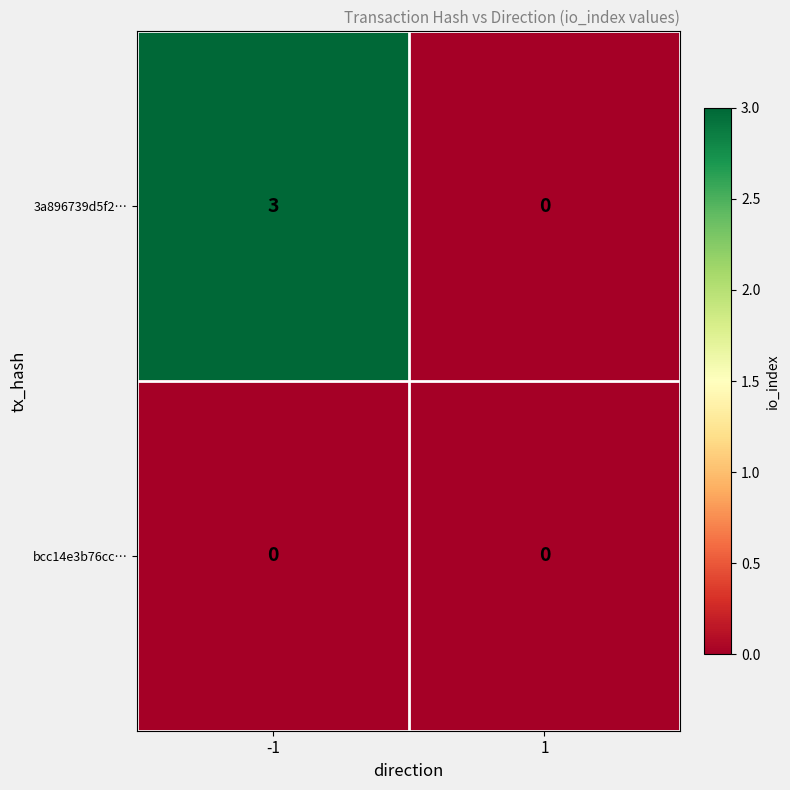

Which series has the largest total across all categories?

3a896739d5f2…